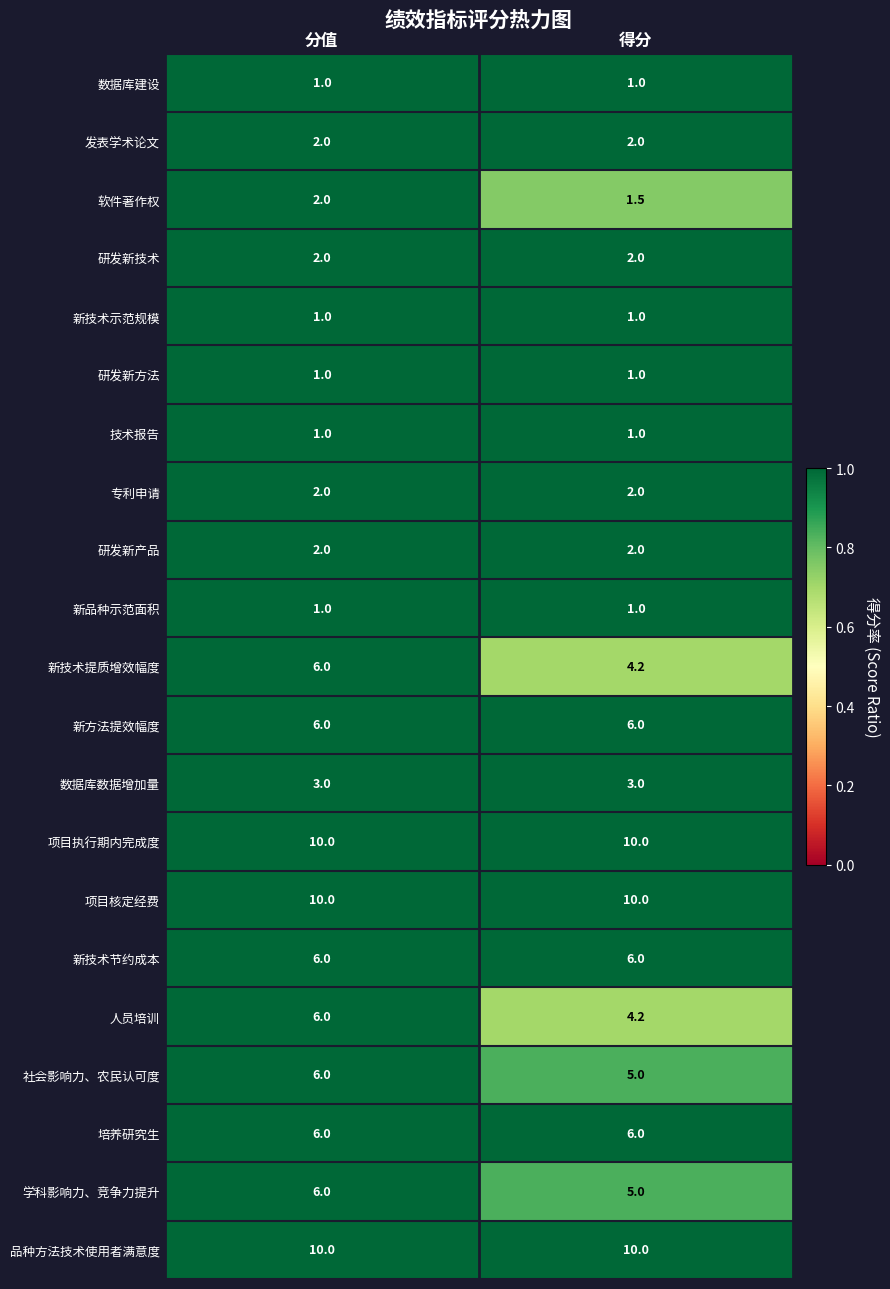

List the labels in order of 软件著作权 value, smallest first.

得分, 分值